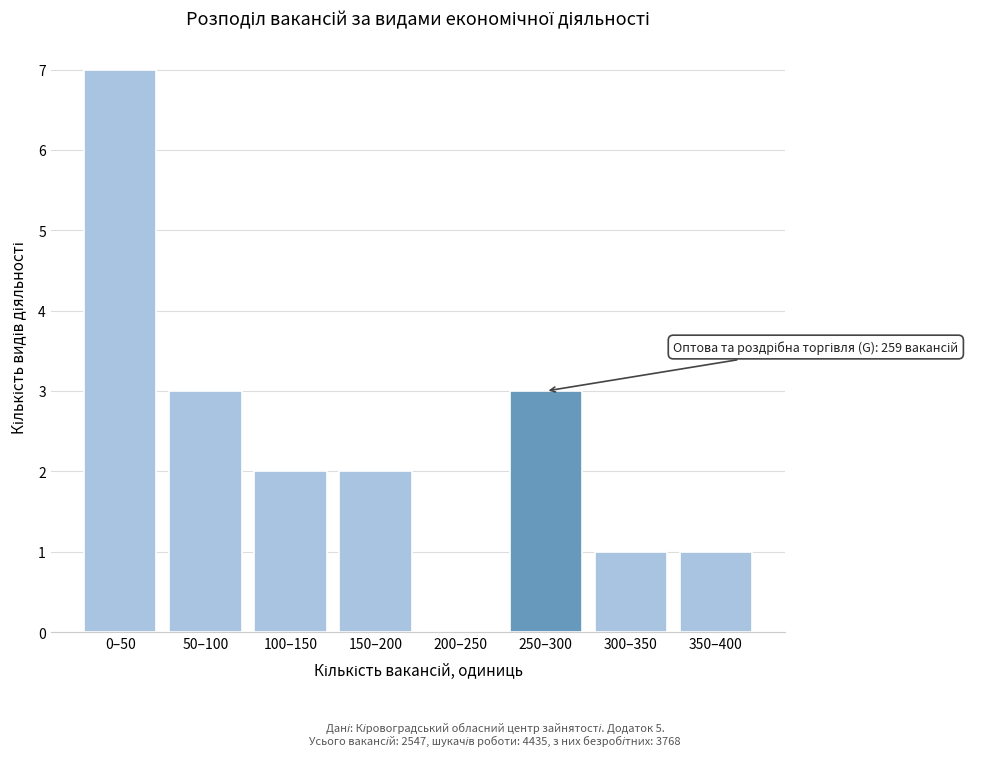

Reading right to left, extract all data points from this chart.

350–400=1	300–350=1	250–300=3	200–250=0	150–200=2	100–150=2	50–100=3	0–50=7